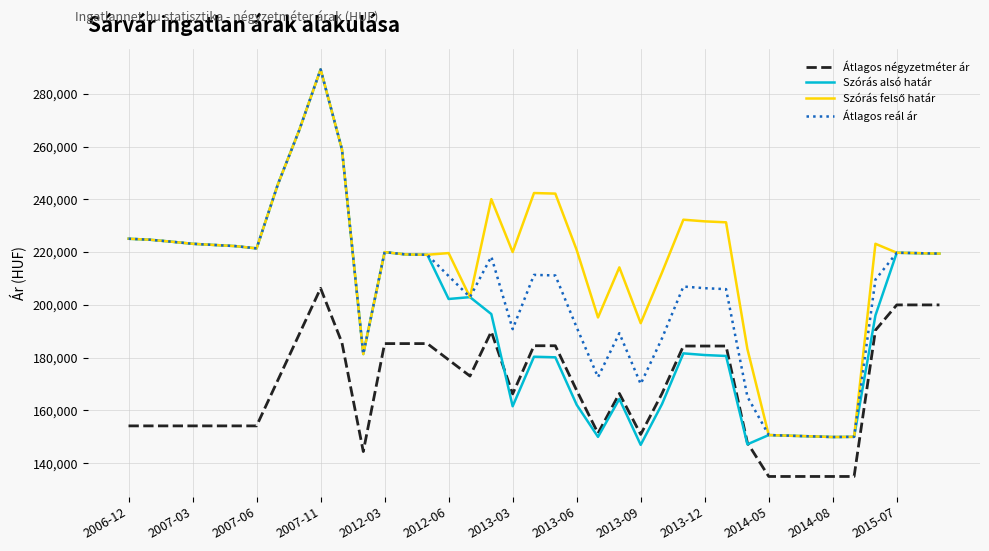

Which series has the widest spread of values?

Szórás alsó határ